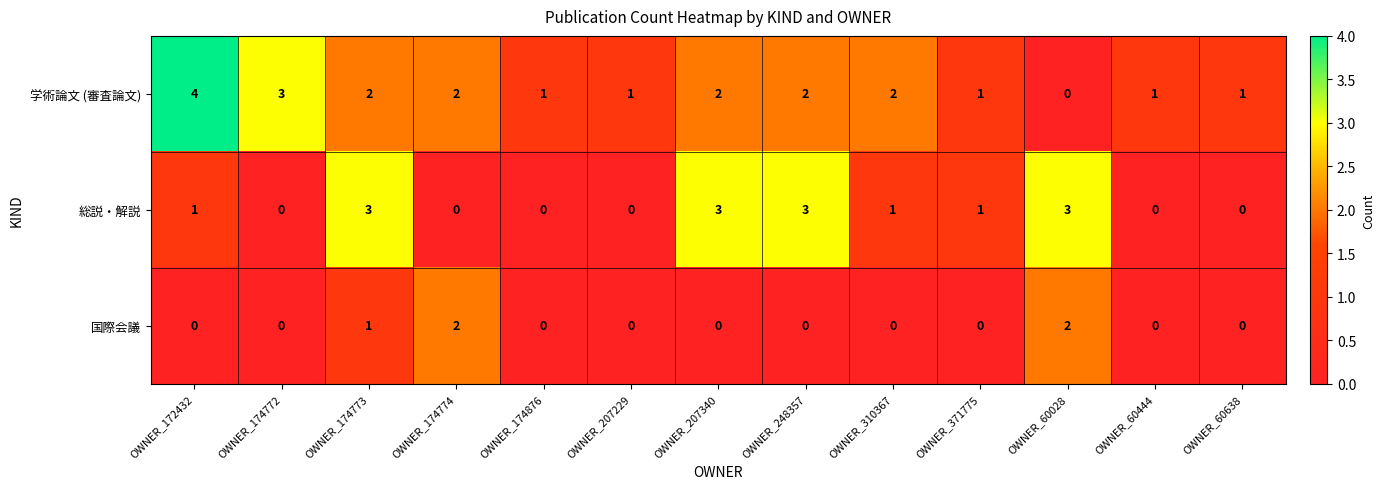

How many series are shown in this chart?

3